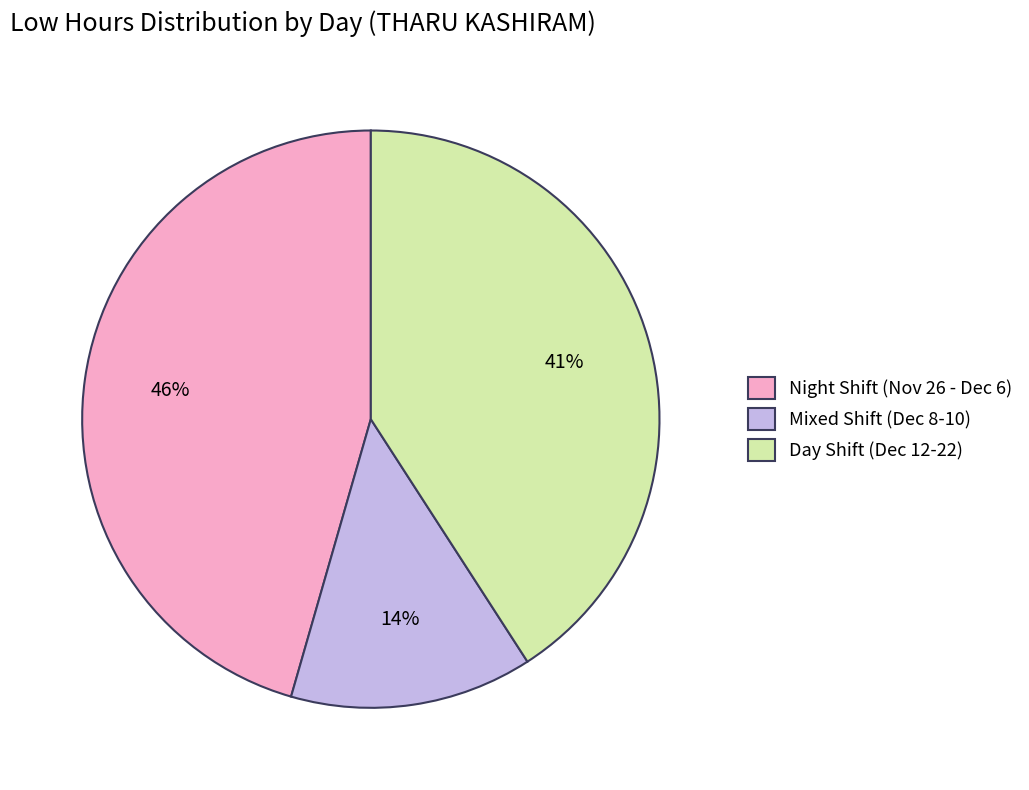

Is there any slice that represents more than half of the pie?

No